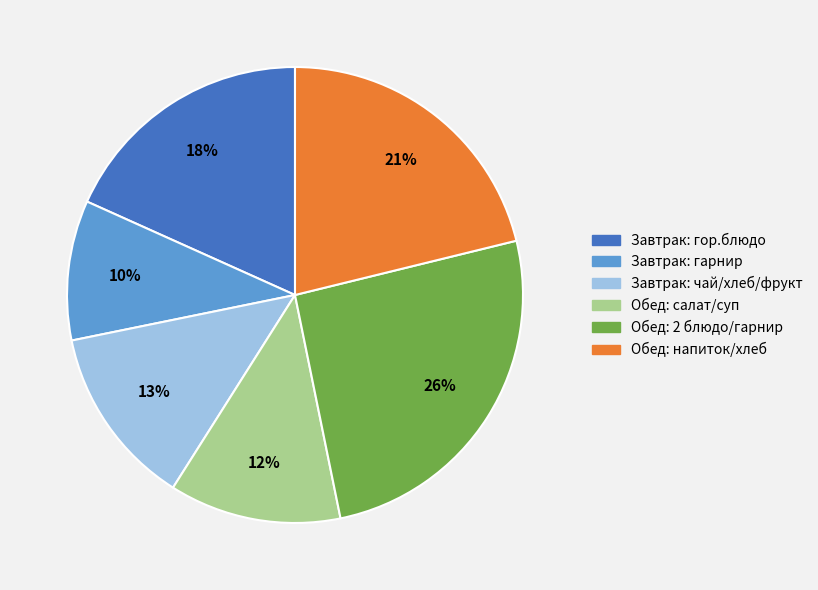

Is there a majority slice in this chart?

No